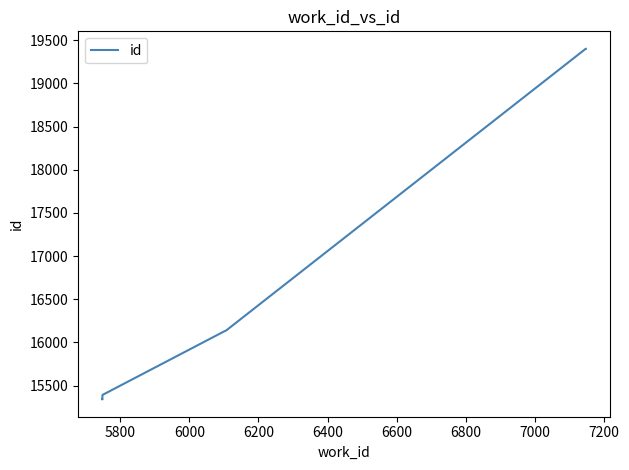

Count the number of data series in this chart.

1